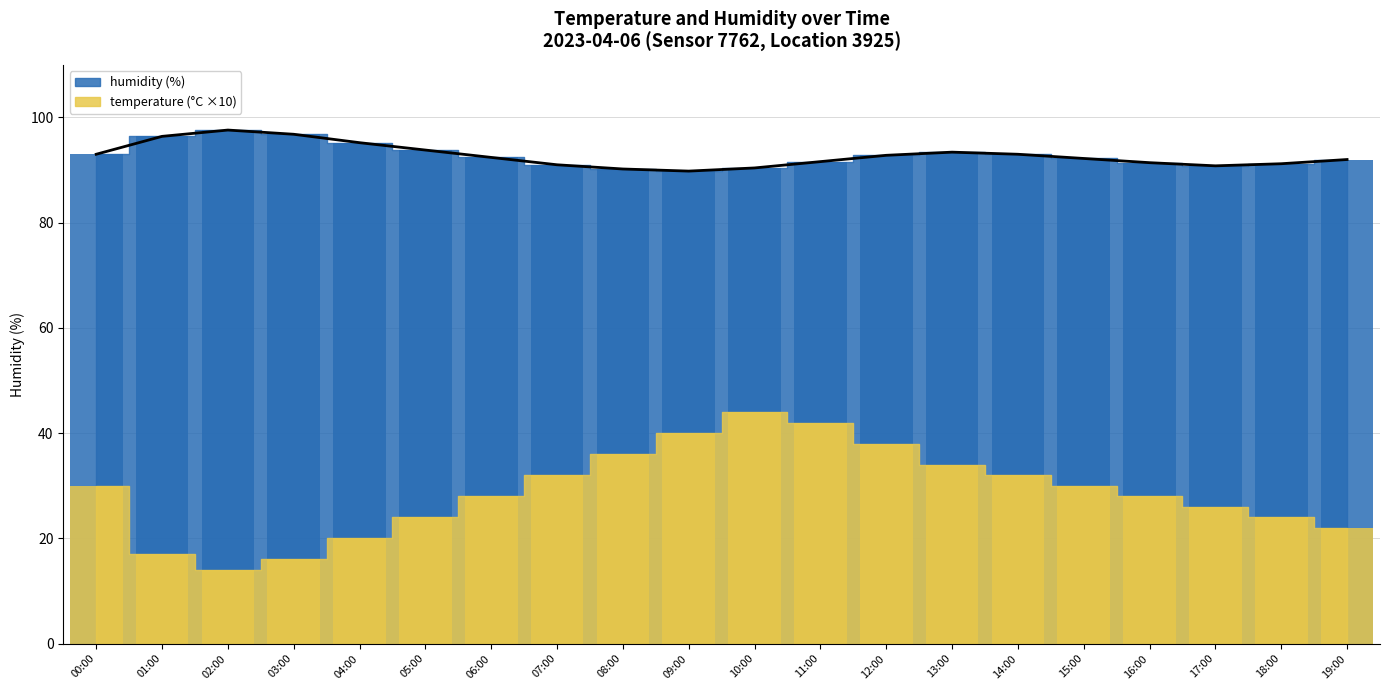

What is the spread (max minus min) of values at 09:00?

49.8